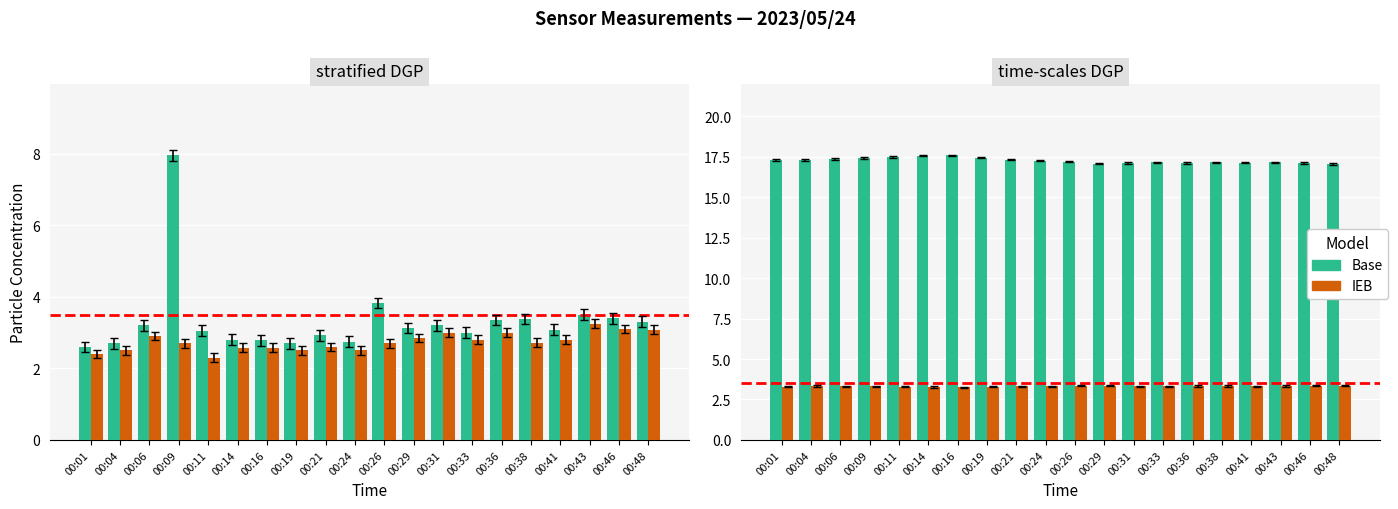

The value of SDS_P1 at 00:31 is 3.2. True or false?

True